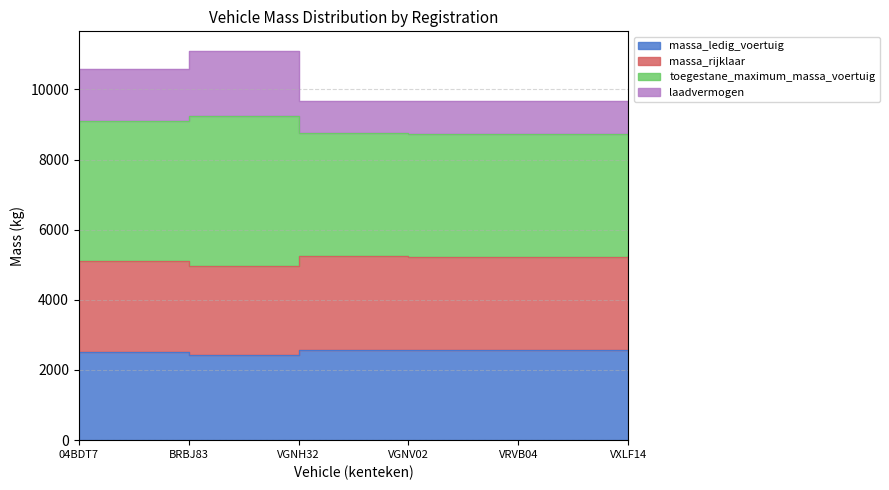

At which label is massa_rijklaar closest to 5107?

04BDT7